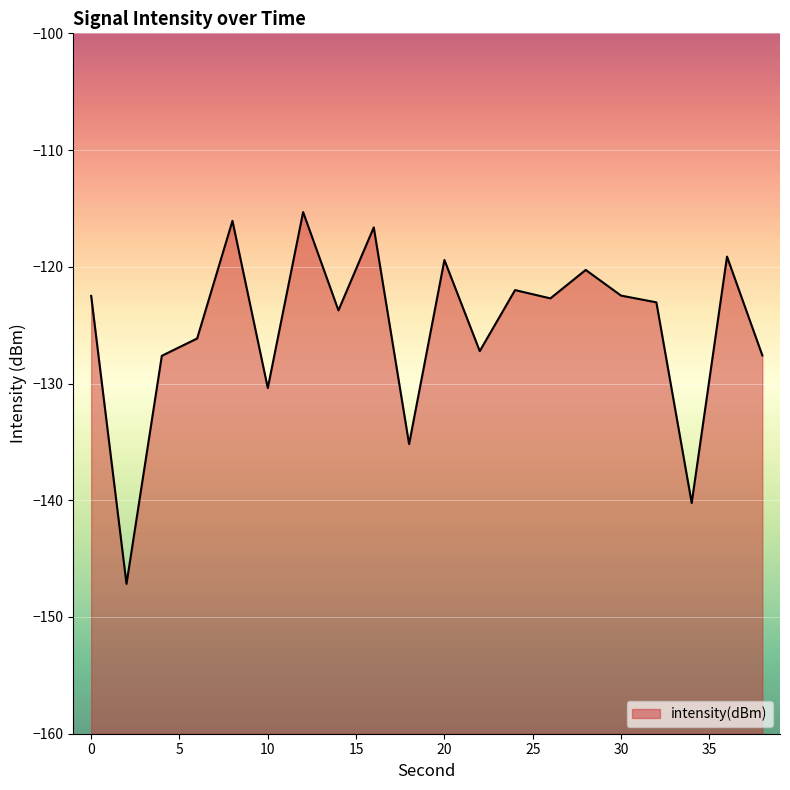

Reading left to right, list all the values displayed in this chart.

-122.5	-147.2	-127.6	-126.1	-116.1	-130.4	-115.3	-123.7	-116.6	-135.2	-119.4	-127.2	-122.0	-122.7	-120.3	-122.5	-123.0	-140.2	-119.1	-127.6